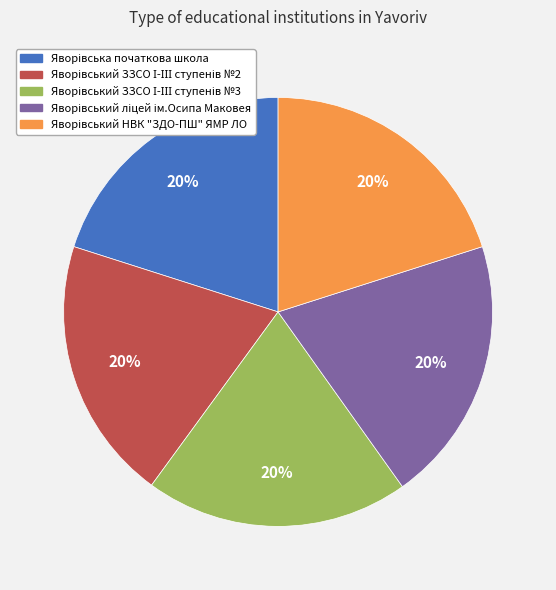

To the nearest percent, what is the average slice percentage?

20%